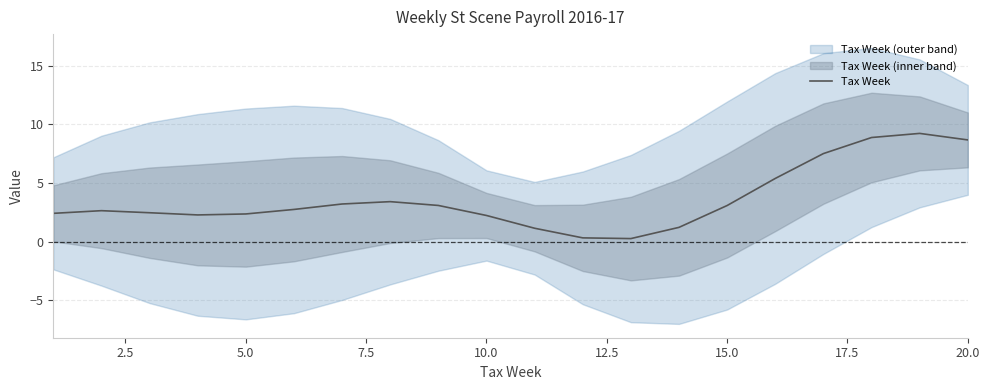

The value of Tax Week at 5.0 is 2.4. True or false?

True